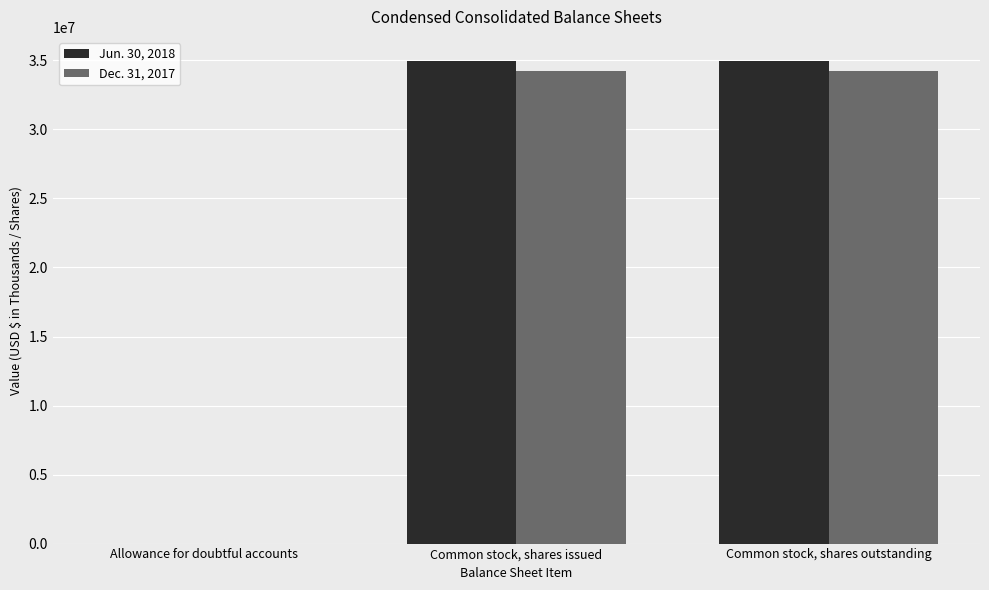

True or false: Dec. 31, 2017 has a value of 34233888 at Common stock, shares issued.

True